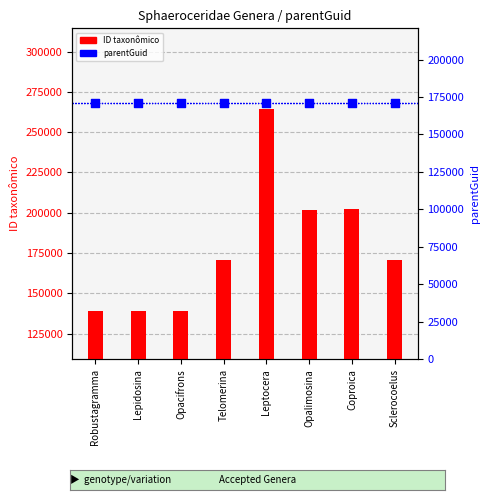

Which series contains the highest Y value?

ID taxonômico